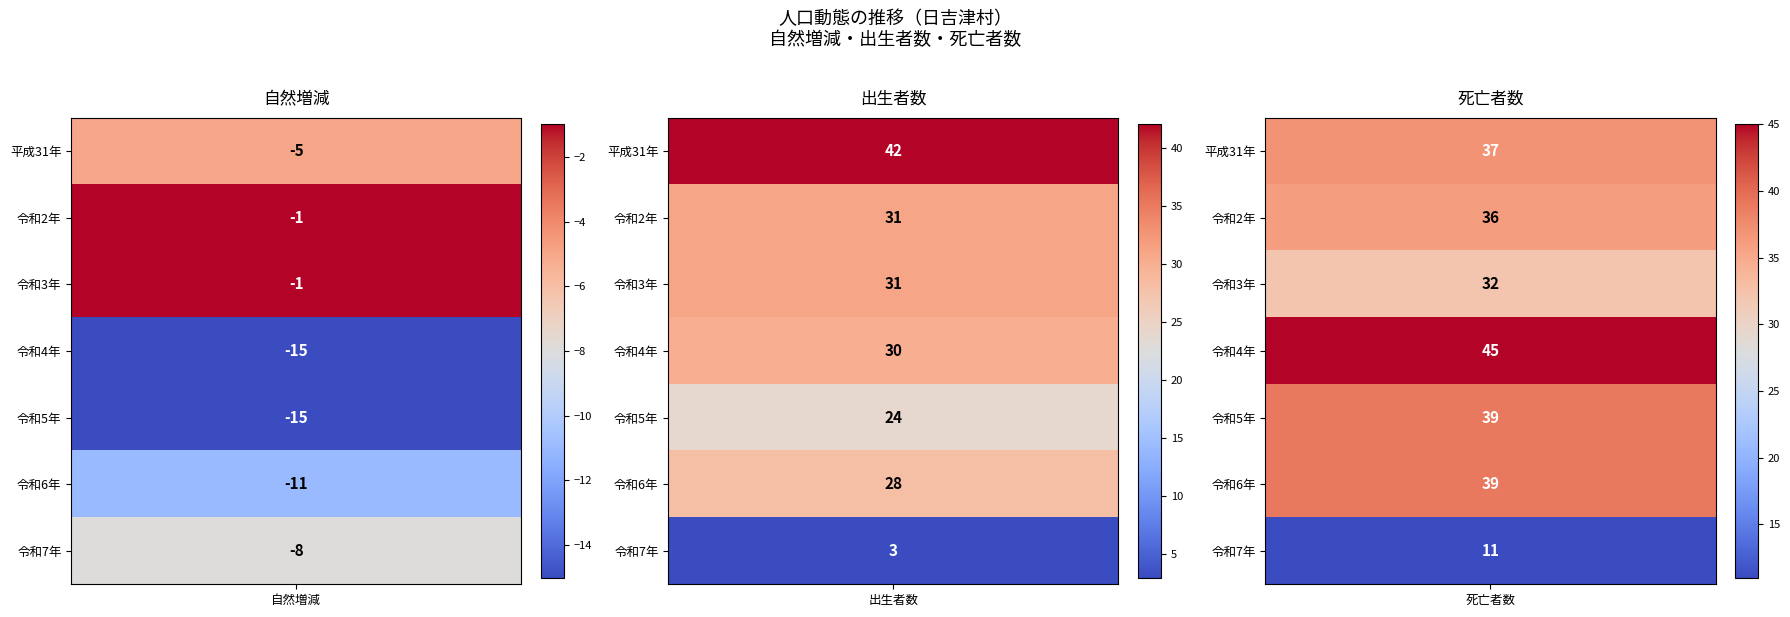

Reading left to right, extract all data points from this chart.

自然増減: -5	-1	-1	-15	-15	-11	-8
出生者数: 42	31	31	30	24	28	3
死亡者数: 37	36	32	45	39	39	11